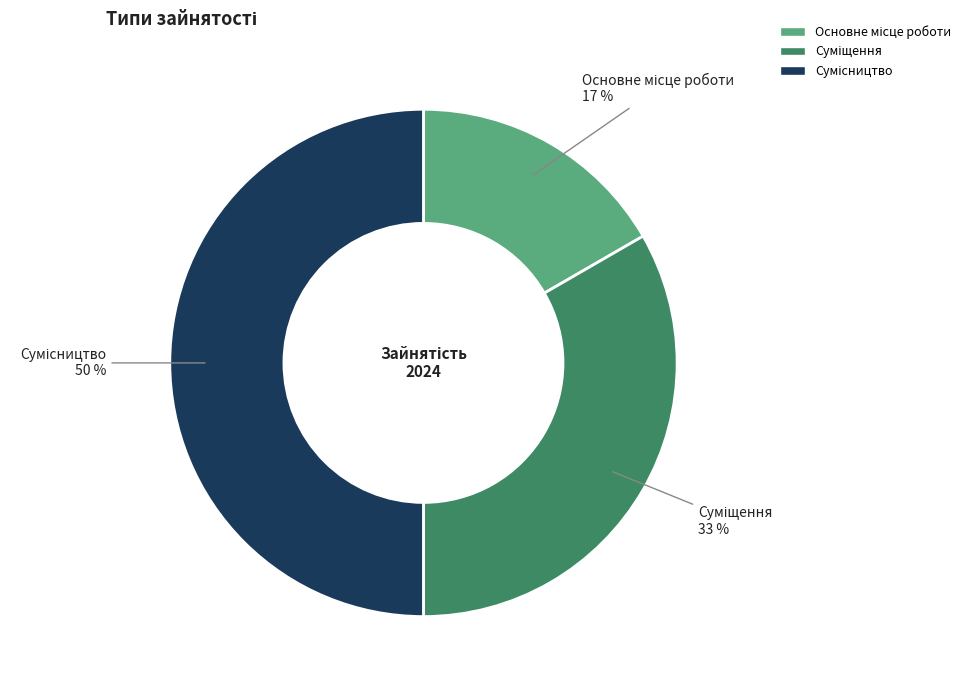

To the nearest percent, what is the difference between the largest and smallest slice percentages?

33%